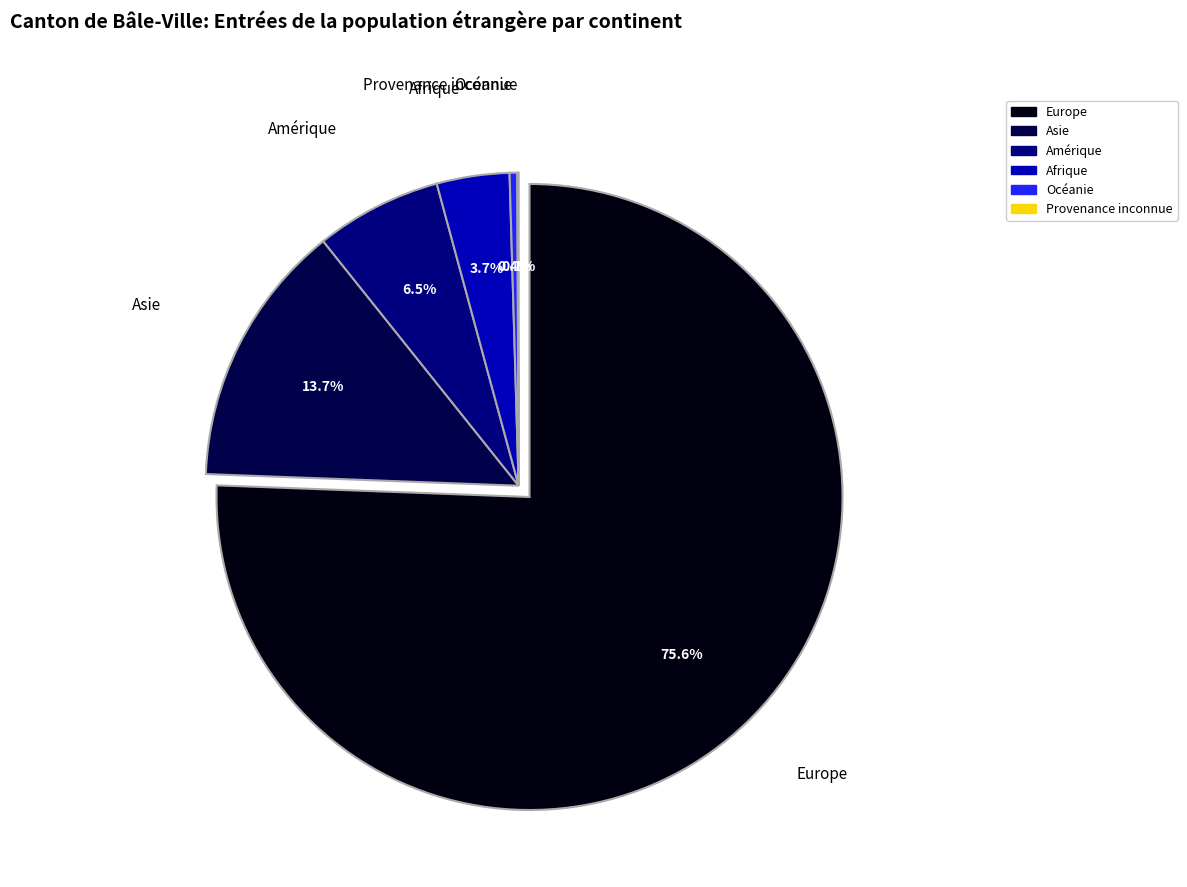

What is the largest slice in the pie chart?

Europe